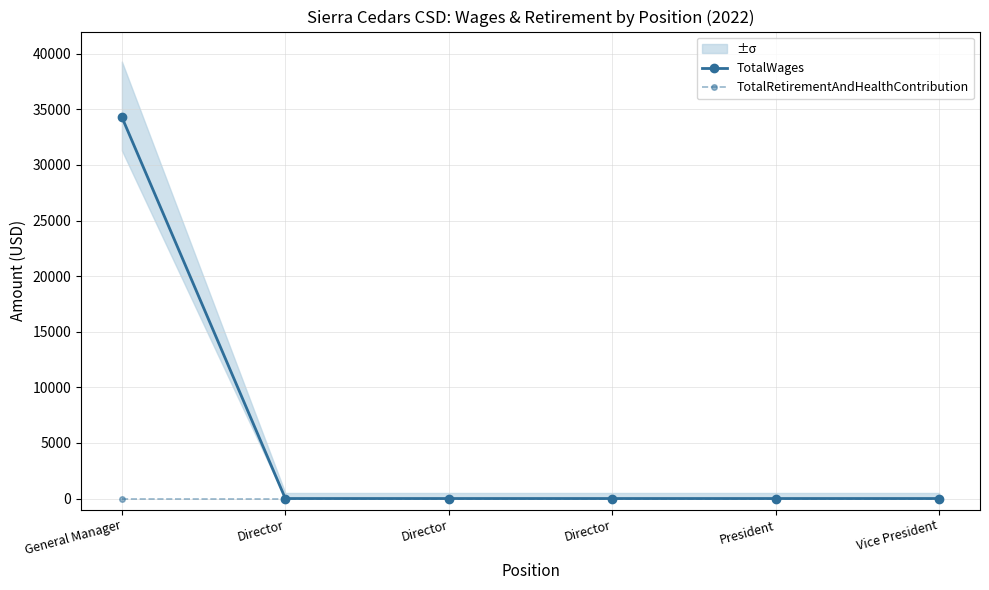

Is this an area chart (filled region under the line)?

No